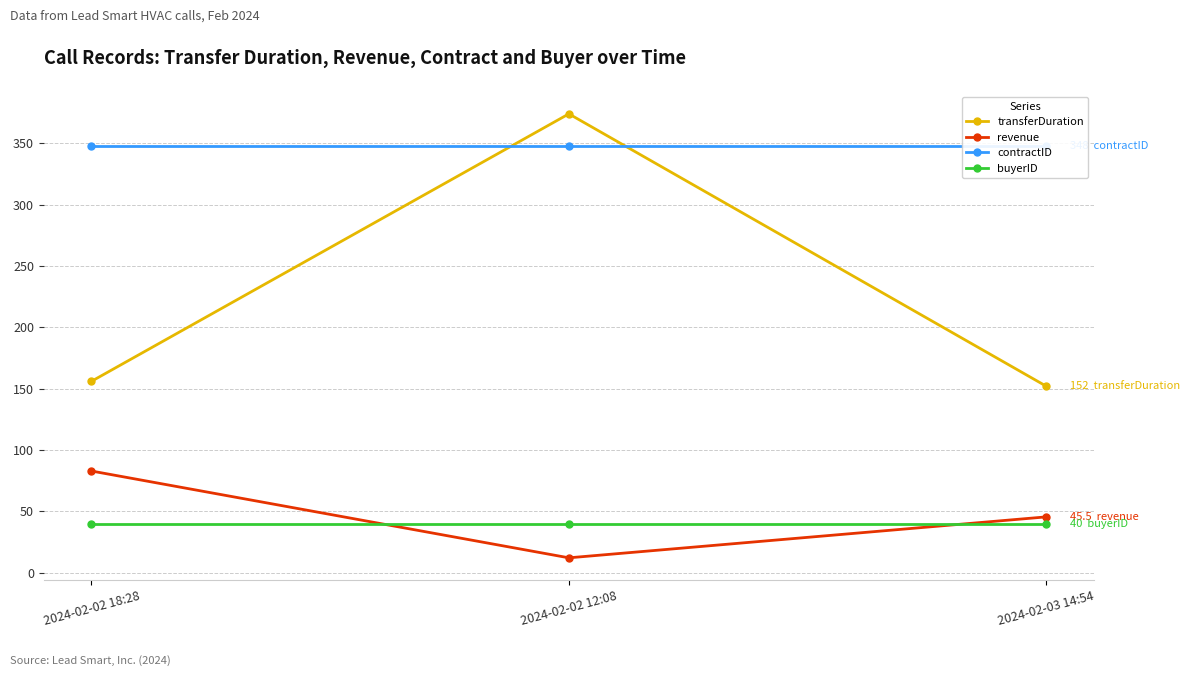

How many values in the transferDuration series are below 156?

1